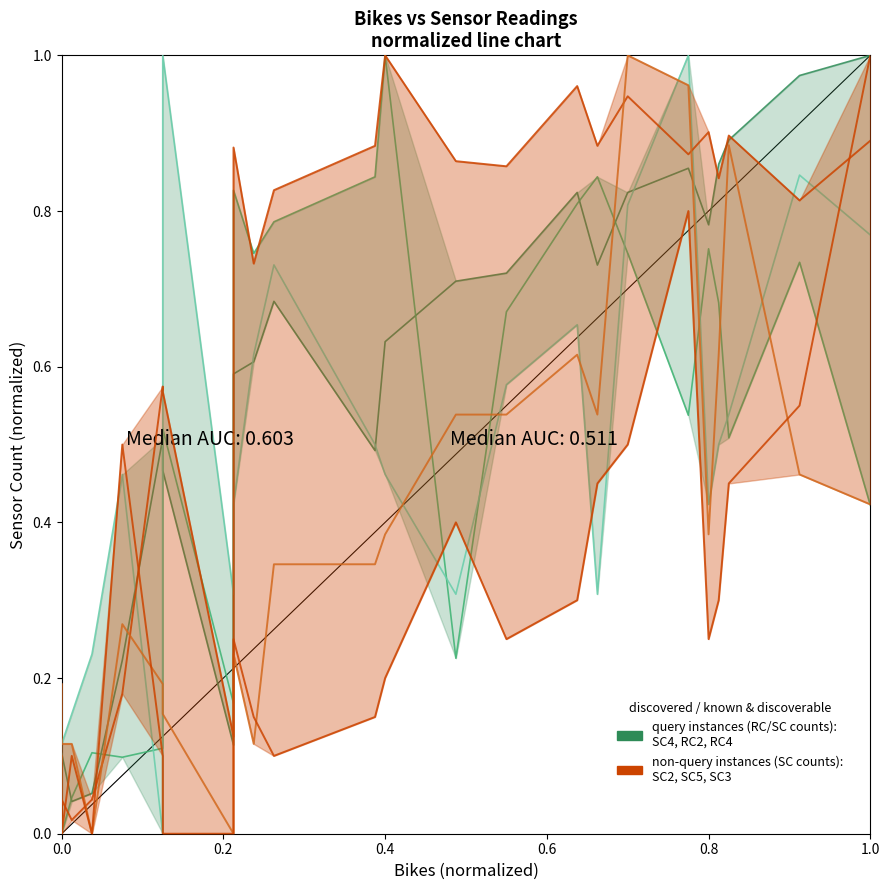

What is the approximate value of SC4/RC2/RC4 group at 0.4?

0.6